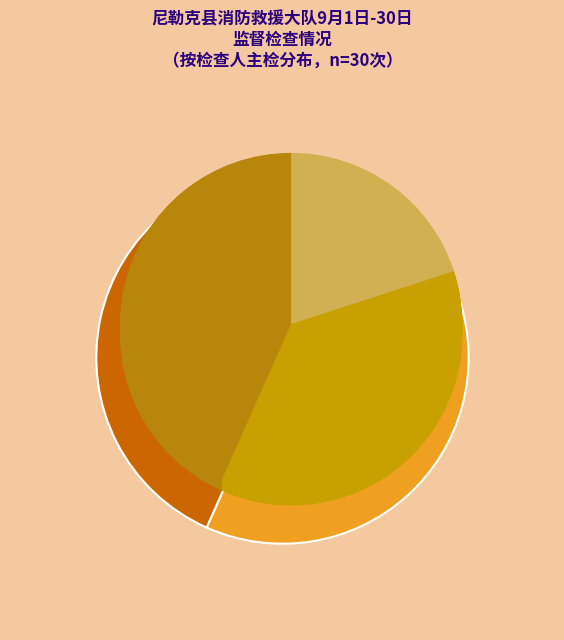

Is the sum of 庞恩涛 and 杜冰 greater than half?

Yes